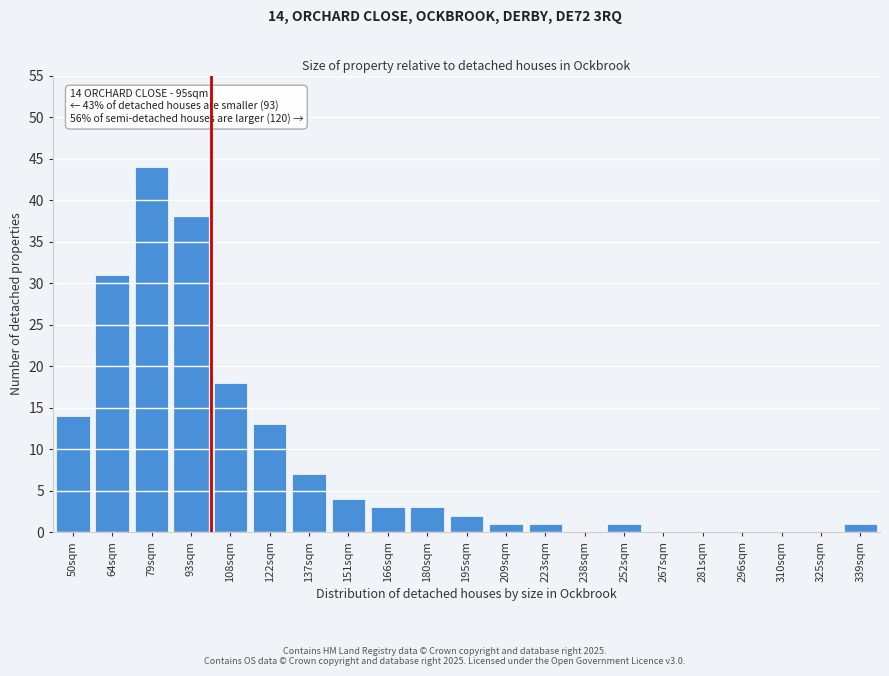

Reading left to right, extract all data points from this chart.

50sqm=14	64sqm=31	79sqm=44	93sqm=38	108sqm=18	122sqm=13	137sqm=7	151sqm=4	166sqm=3	180sqm=3	195sqm=2	209sqm=1	223sqm=1	238sqm=0	252sqm=1	267sqm=0	281sqm=0	296sqm=0	310sqm=0	325sqm=0	339sqm=1